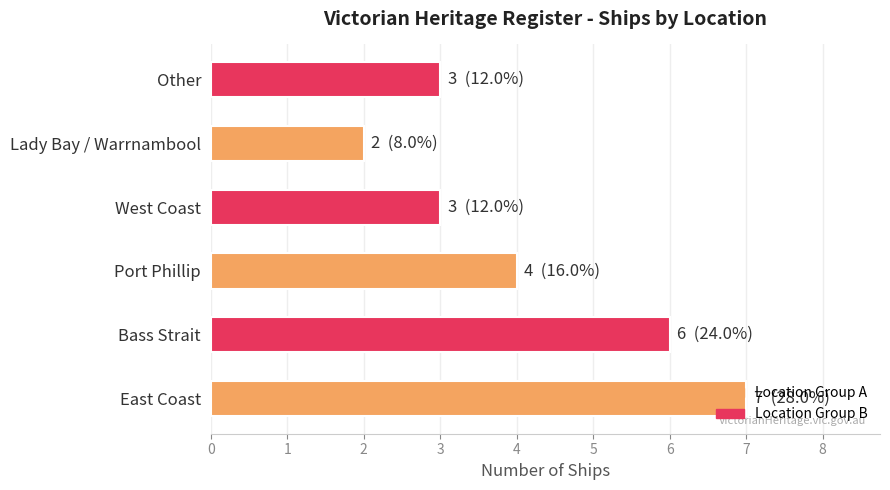

How many bars are there in total?

6